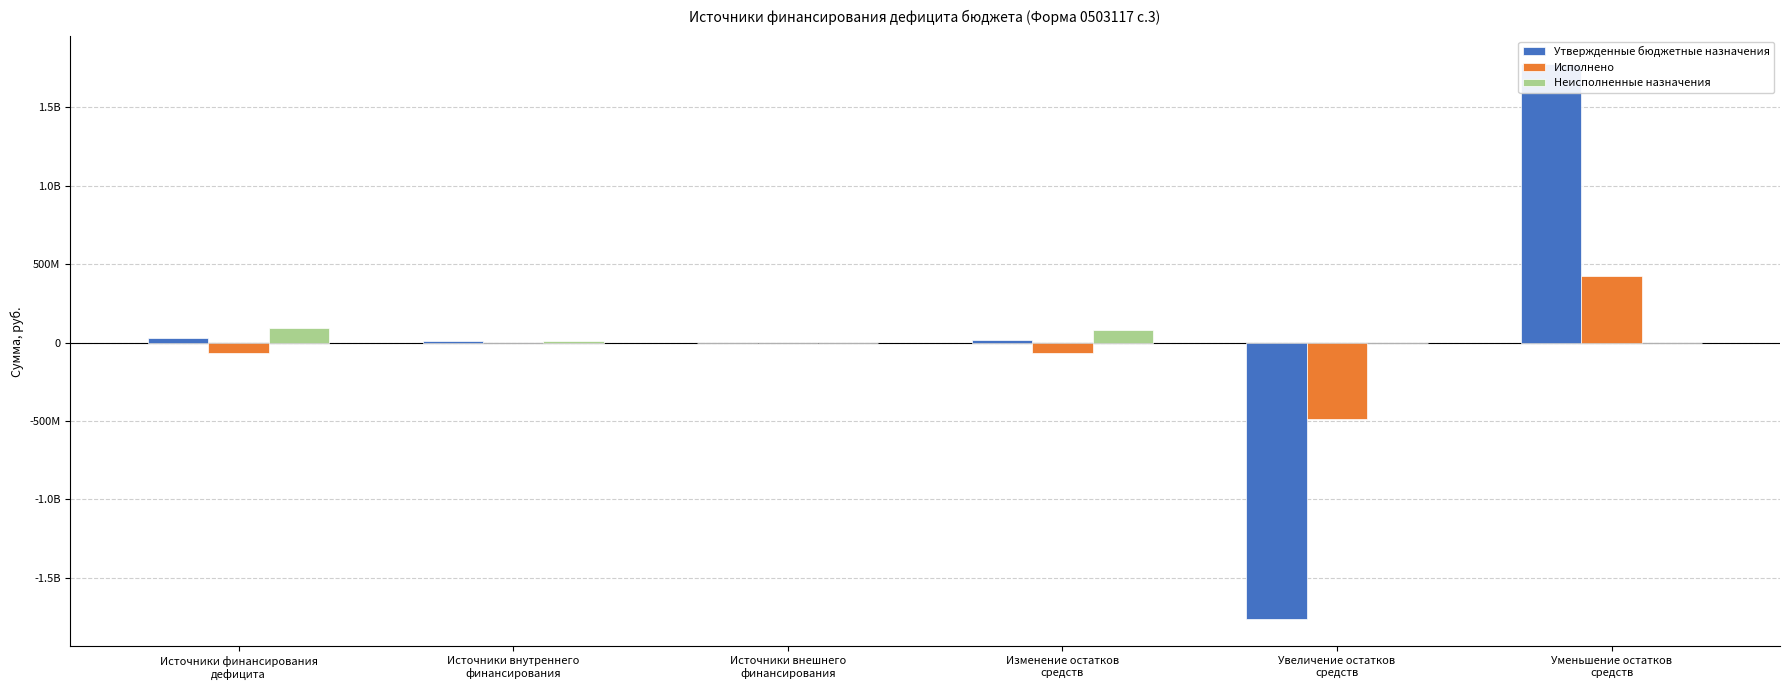

Count the number of data series in this chart.

3